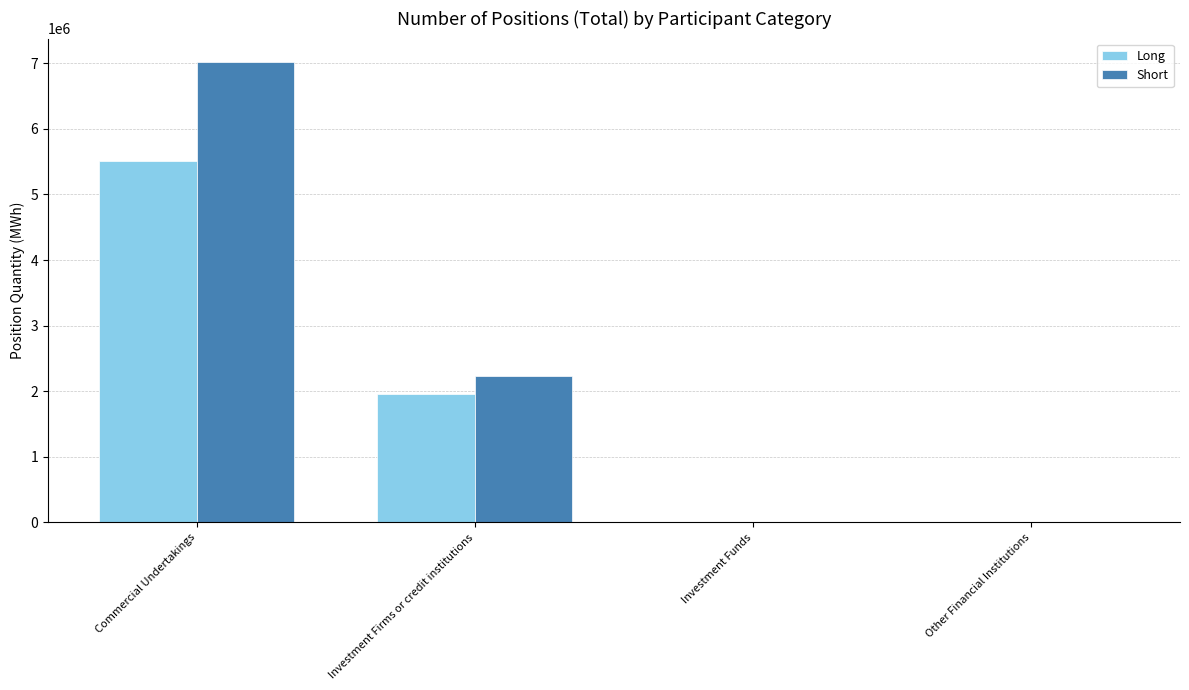

What is the sum of all Long values?

7475138